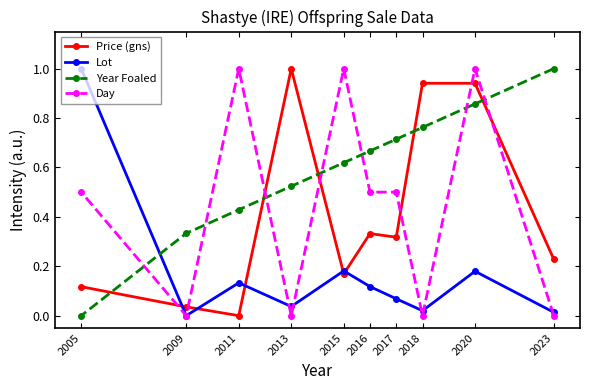

What is the maximum value shown in the chart?

1.0